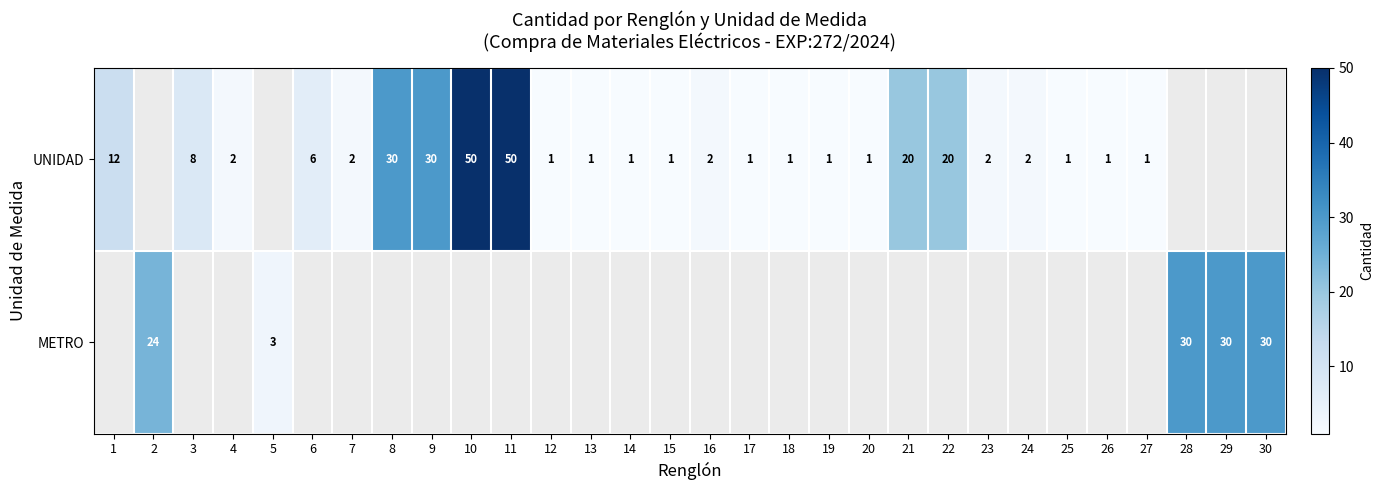

Is it true that METRO equals 3 at 5?

True